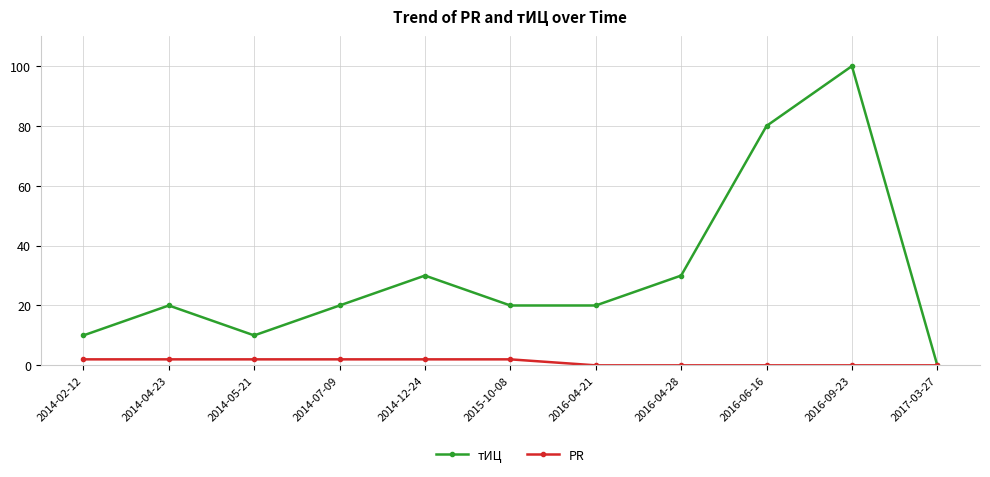

Is it true that тИЦ equals 20 at 2015-10-08?

True